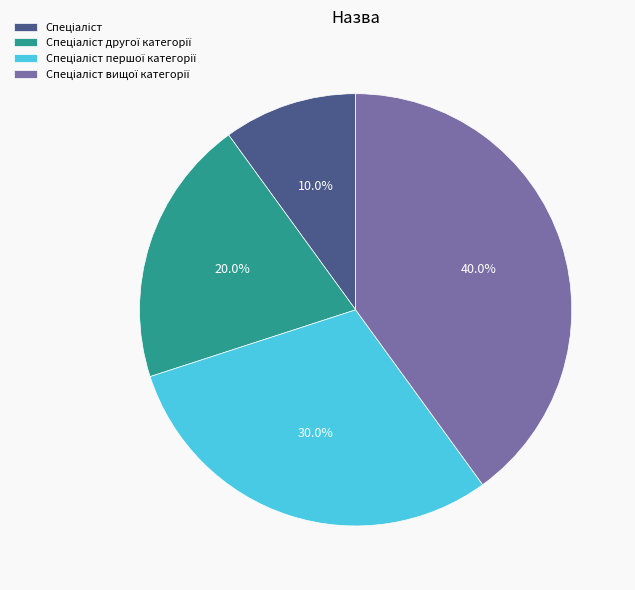

How many slices are in this pie chart?

4